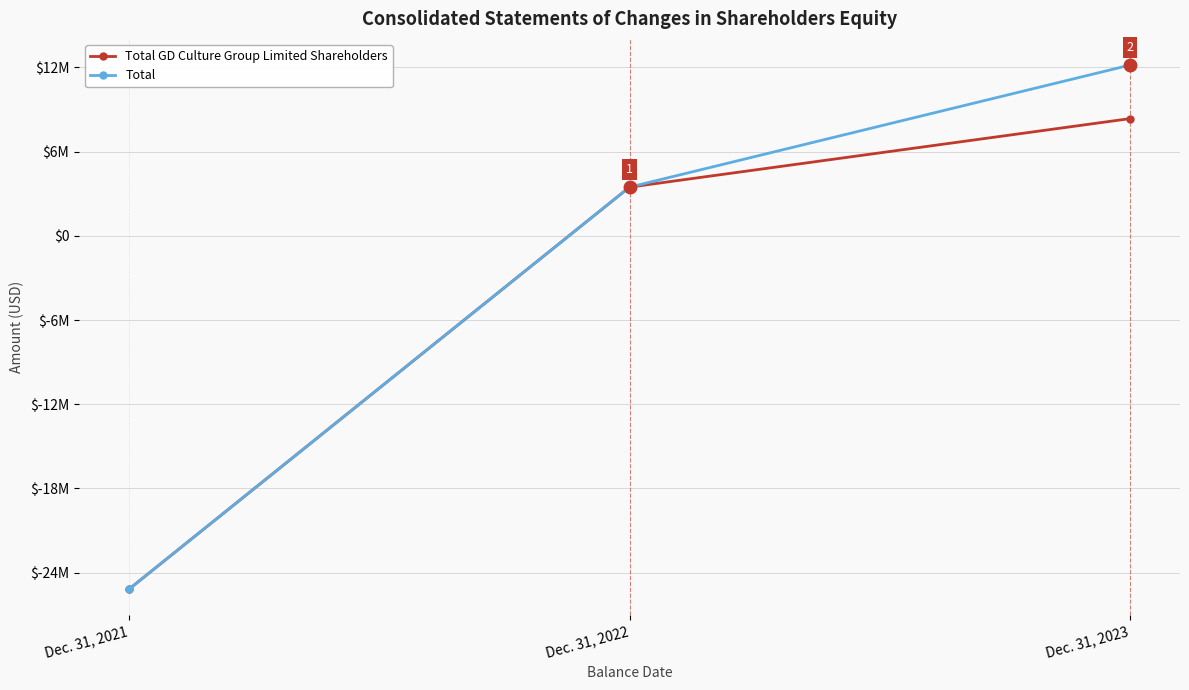

What is the difference between the highest and lowest values at Dec. 31, 2023?

3813636